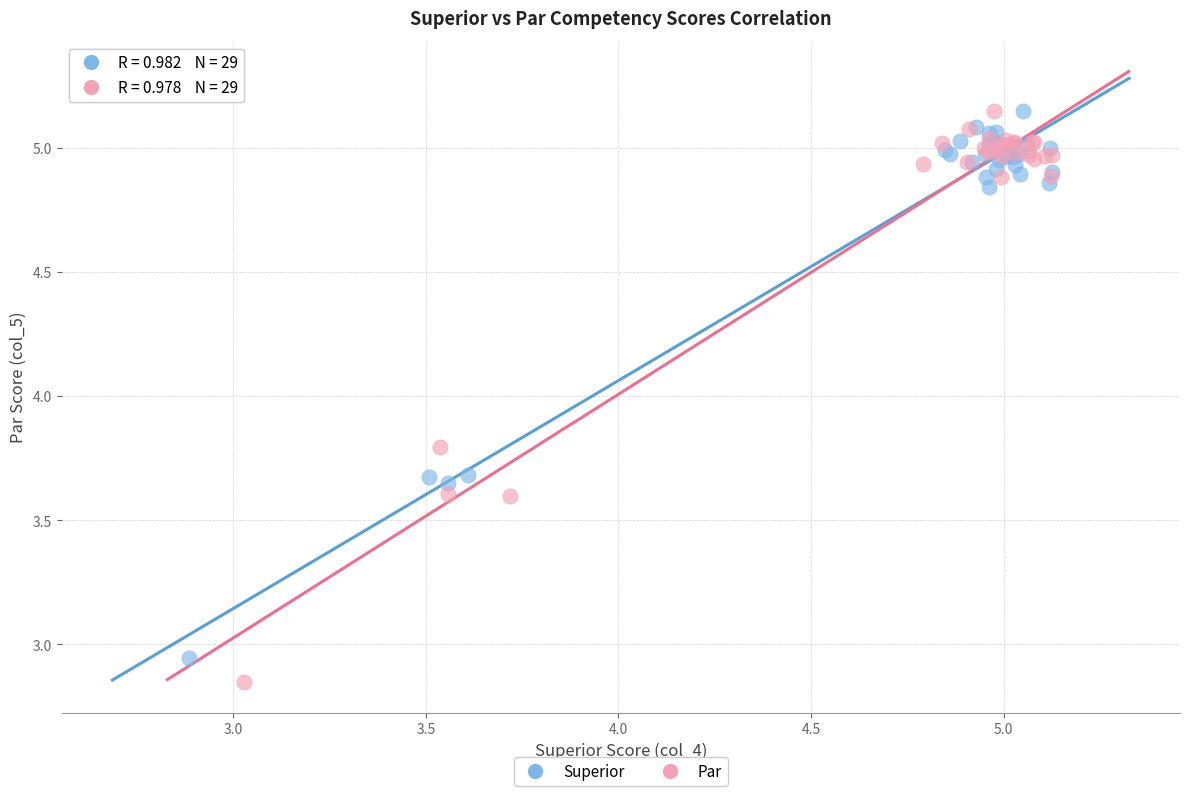

Which series has the largest Y range (max minus min)?

Par